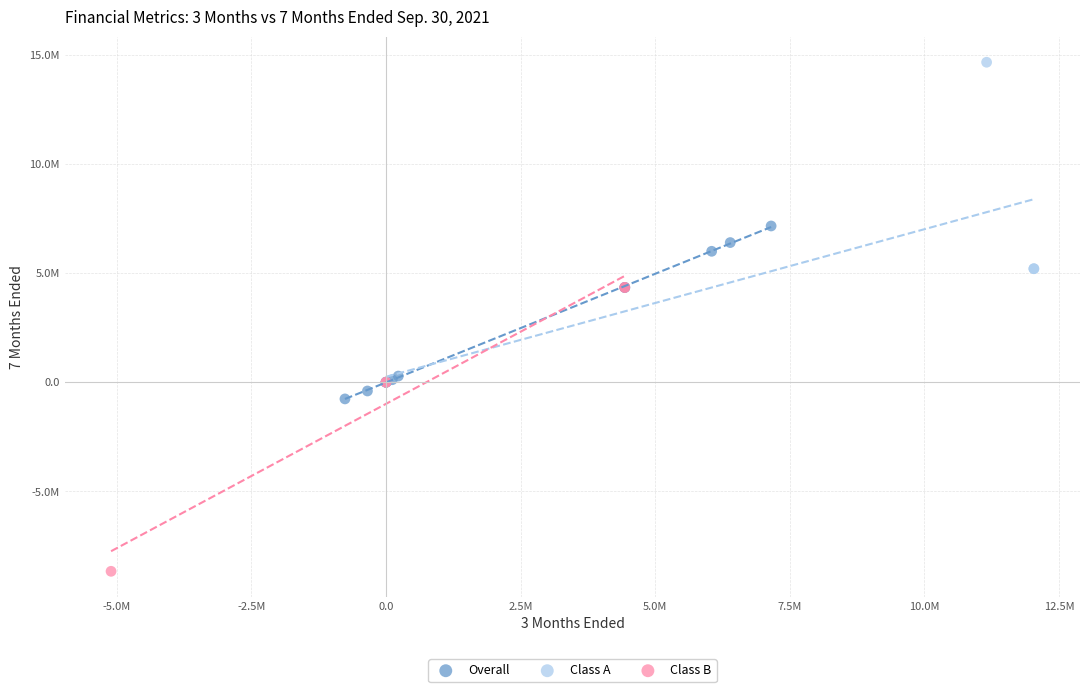

Which series reaches the maximum Y coordinate?

Class A